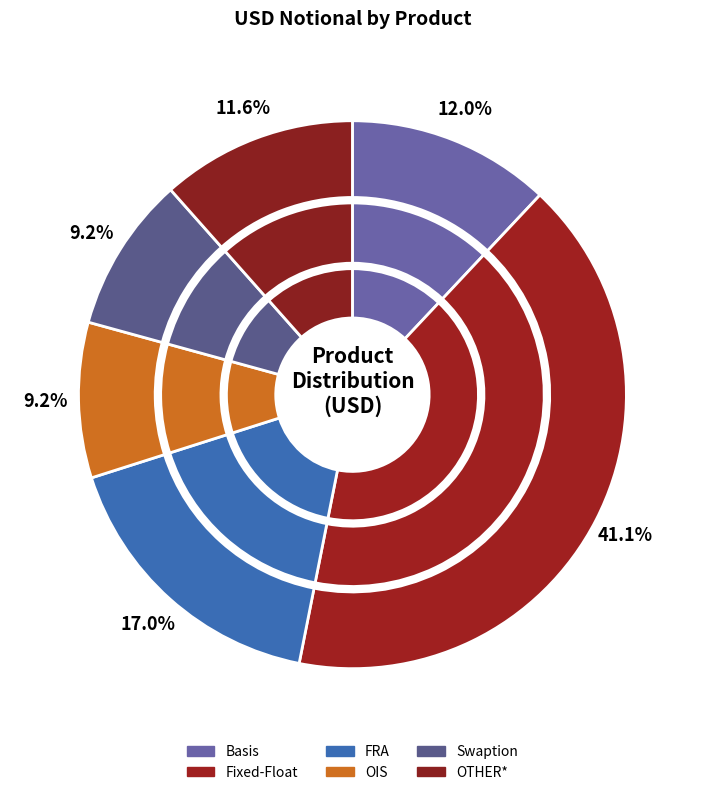

How many slices are in this pie chart?

6